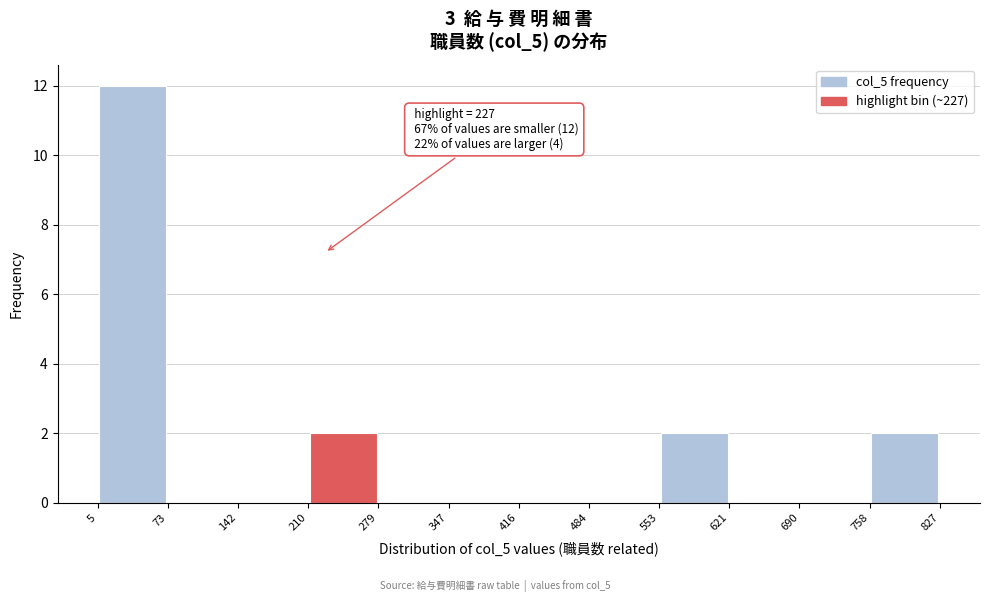

Over which range of the x-axis is the bar tallest?

5 to 73